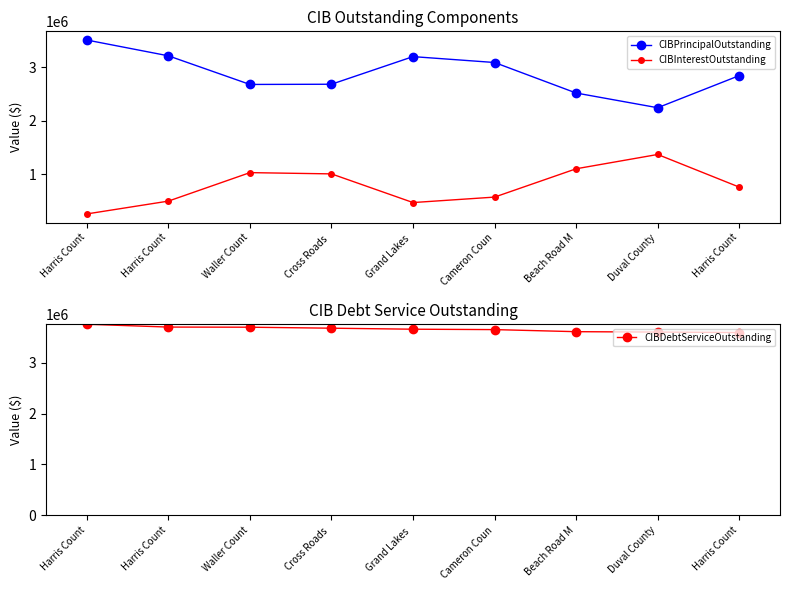

What is the difference between the CIBInterestOutstanding values at Grand Lakes  and Harris Count?

288950.0